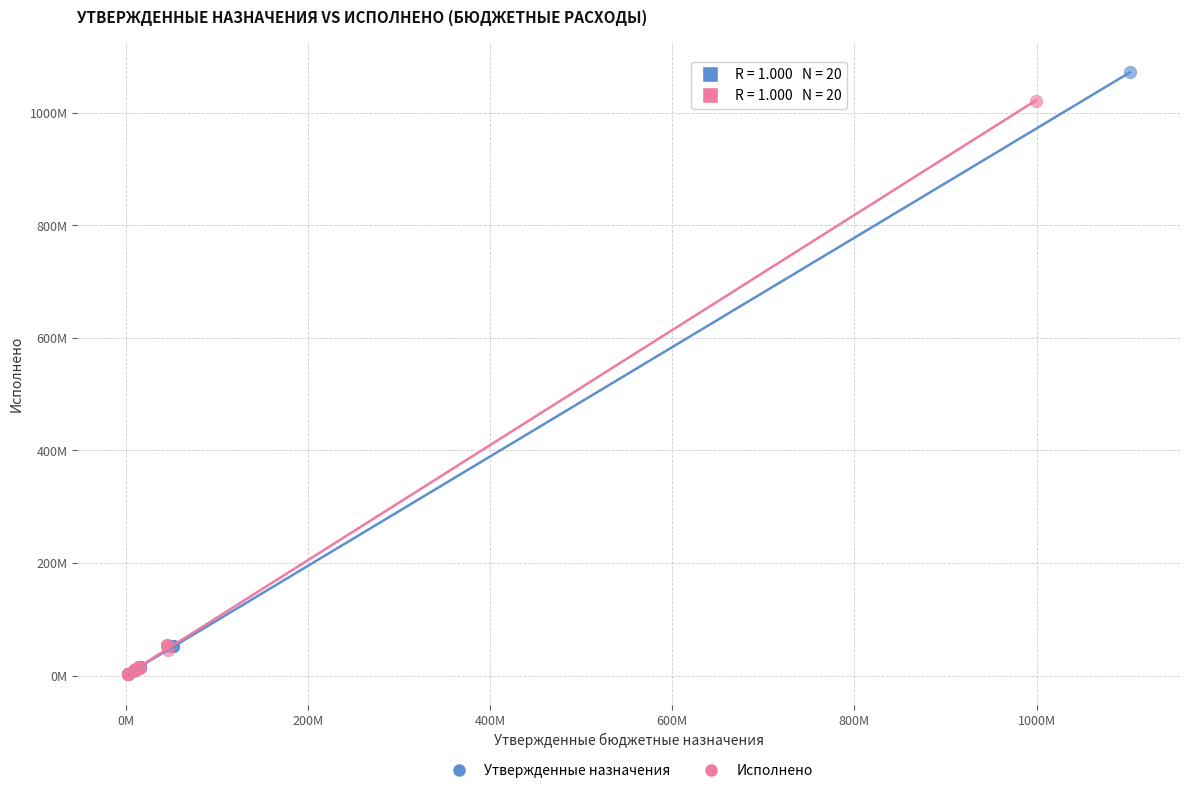

Which series reaches the maximum Y coordinate?

Утвержденные назначения